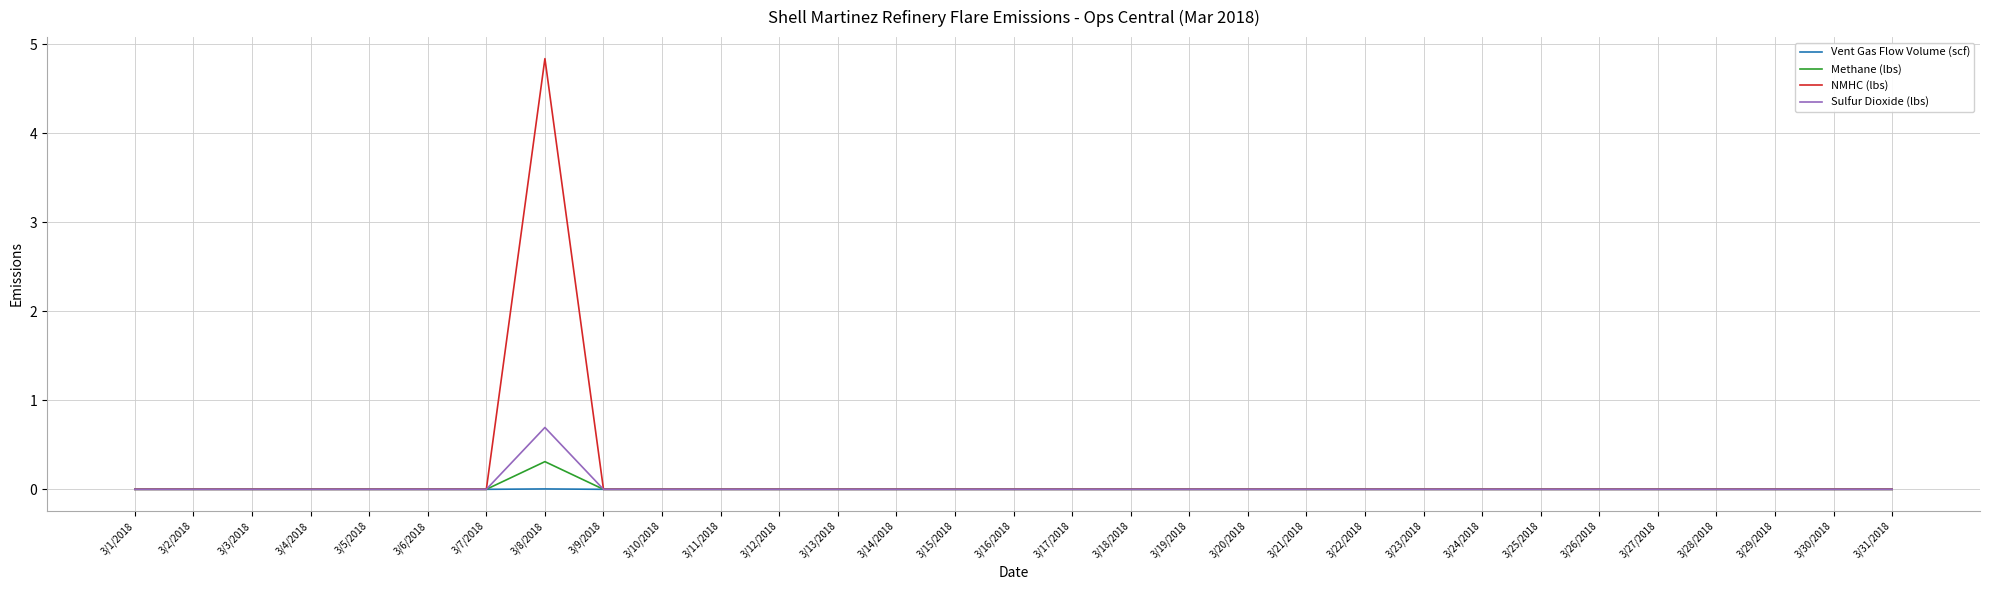

At how many categories does at least one series exceed 3?

1